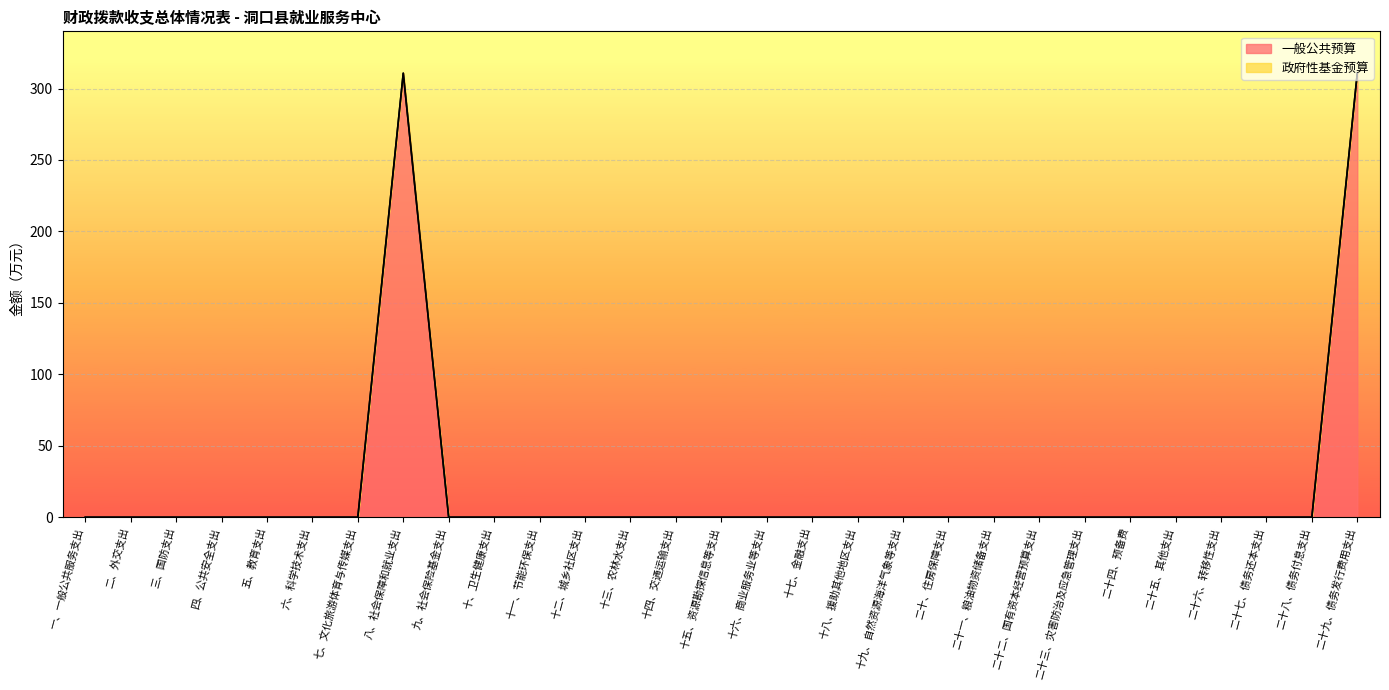

List the labels in order of value, largest first.

八、社会保障和就业支出, 二十九、债务发行费用支出, 一、一般公共服务支出, 二、外交支出, 三、国防支出, 四、公共安全支出, 五、教育支出, 六、科学技术支出, 七、文化旅游体育与传媒支出, 九、社会保险基金支出, 十、卫生健康支出, 十一、节能环保支出, 十二、城乡社区支出, 十三、农林水支出, 十四、交通运输支出, 十五、资源勘探信息等支出, 十六、商业服务业等支出, 十七、金融支出, 十八、援助其他地区支出, 十九、自然资源海洋气象等支出, 二十、住房保障支出, 二十一、粮油物资储备支出, 二十二、国有资本经营预算支出, 二十三、灾害防治及应急管理支出, 二十四、预备费, 二十五、其他支出, 二十六、转移性支出, 二十七、债务还本支出, 二十八、债务付息支出